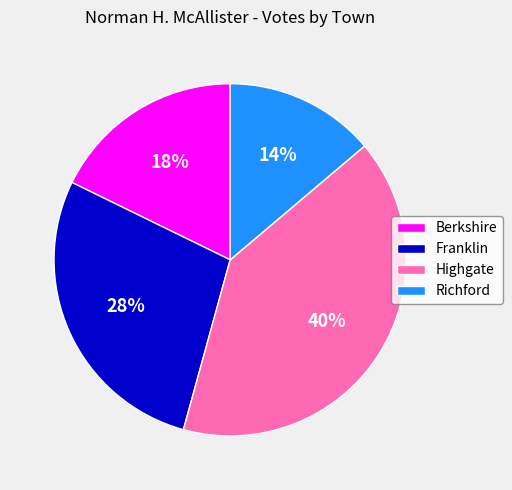

Do Berkshire and Richford together represent more than half of the pie?

No